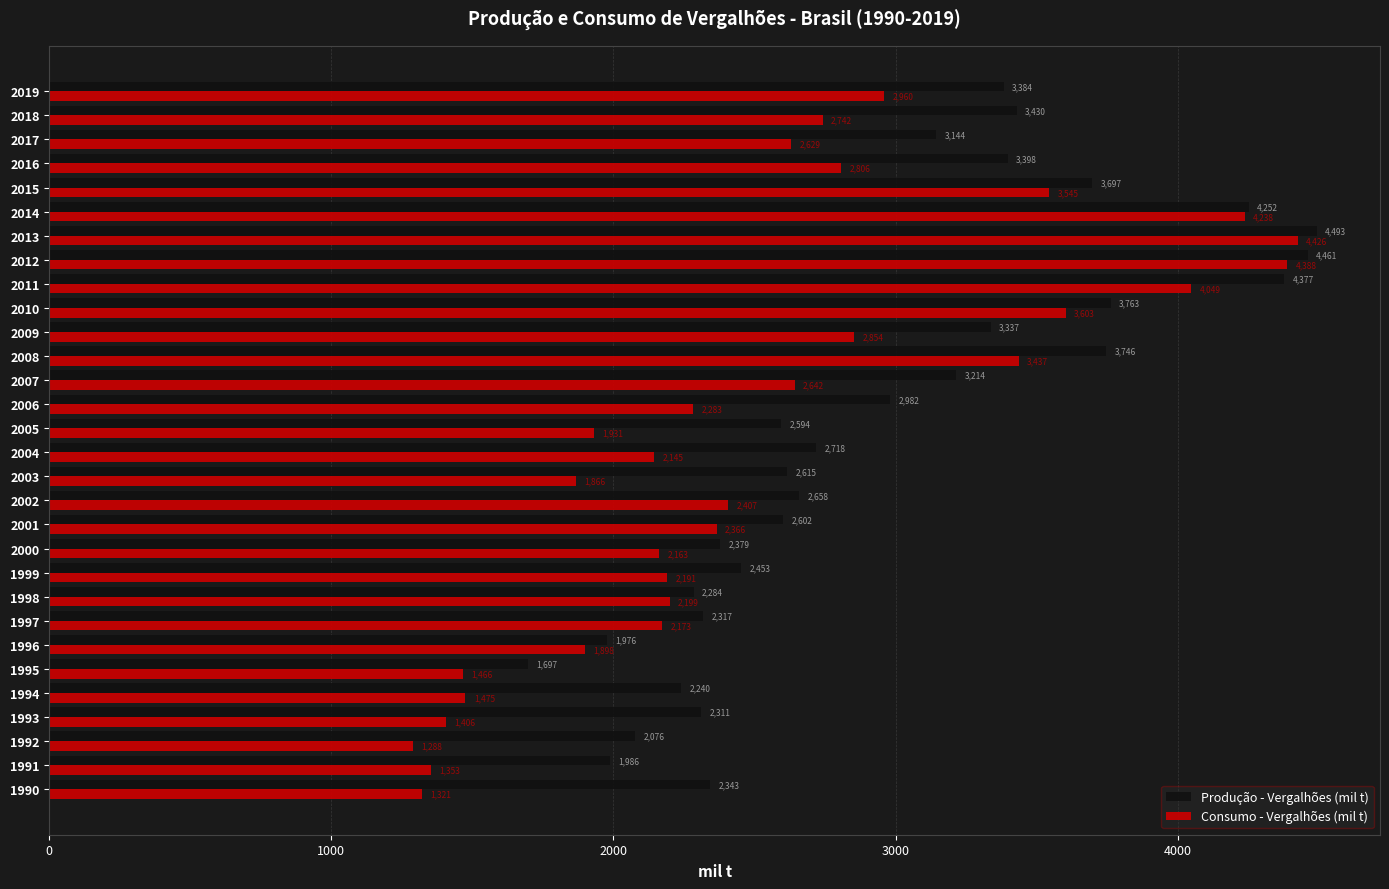

Which label corresponds to the smallest value in the chart?

1992